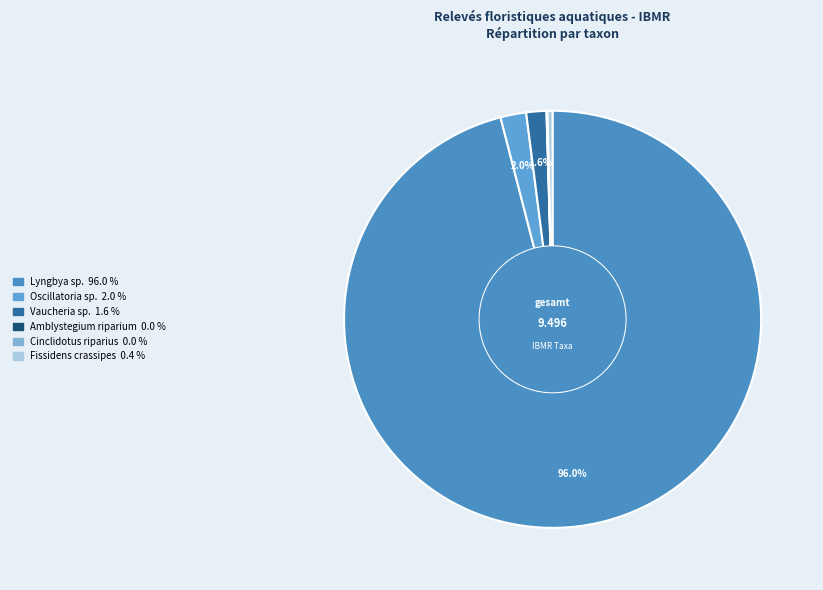

Which has a higher value, Amblystegium riparium or Vaucheria sp.?

Vaucheria sp.